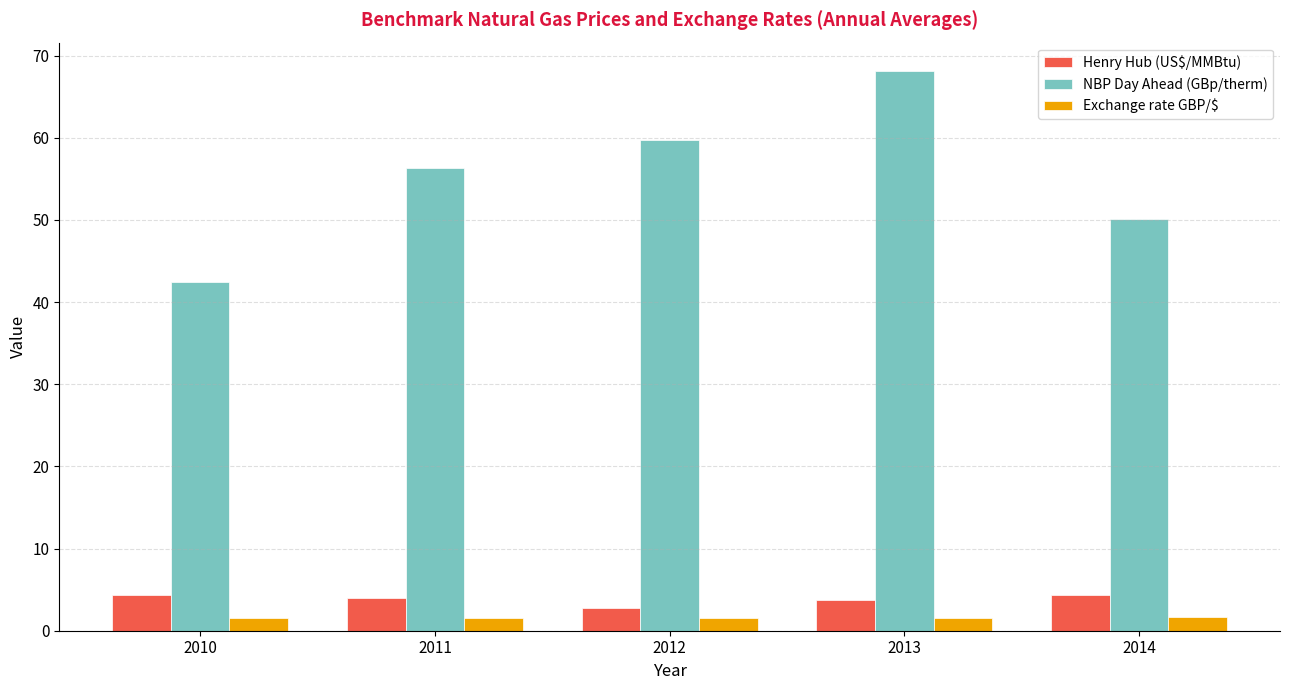

Is it true that Henry Hub (US$/MMBtu) equals 4.0 at 2011?

True